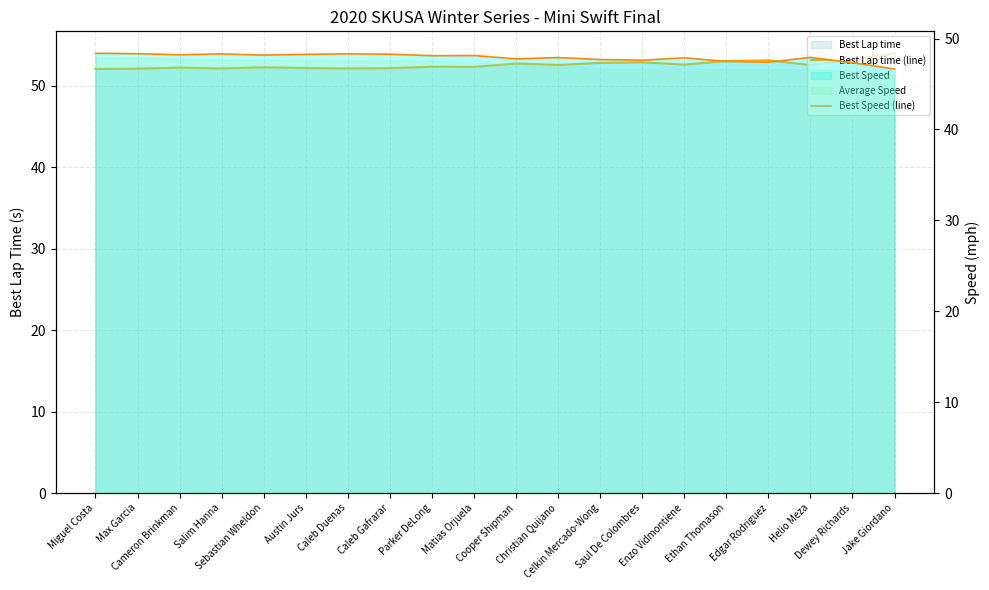

Which category has the lowest value across all series?

Jake Giordano